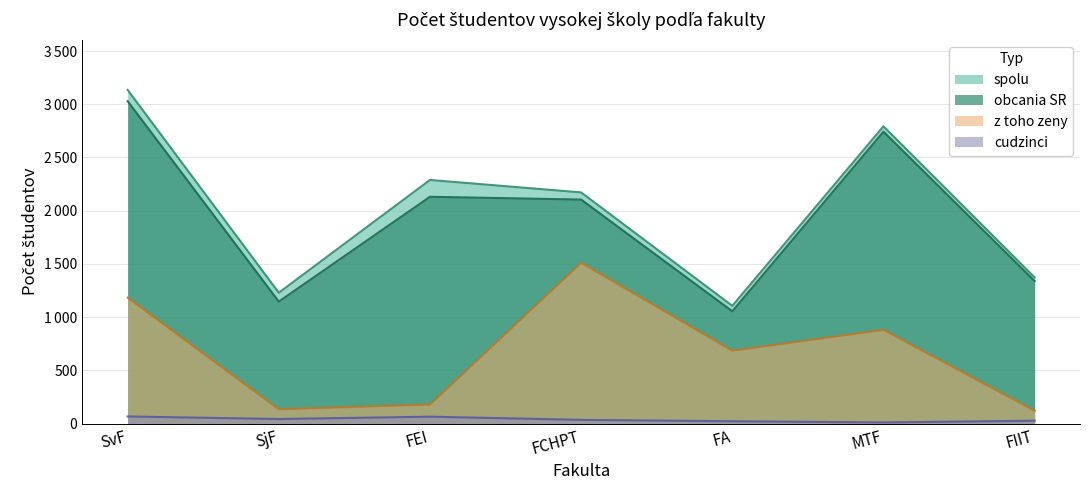

Does the chart display data point markers on the line(s)?

No